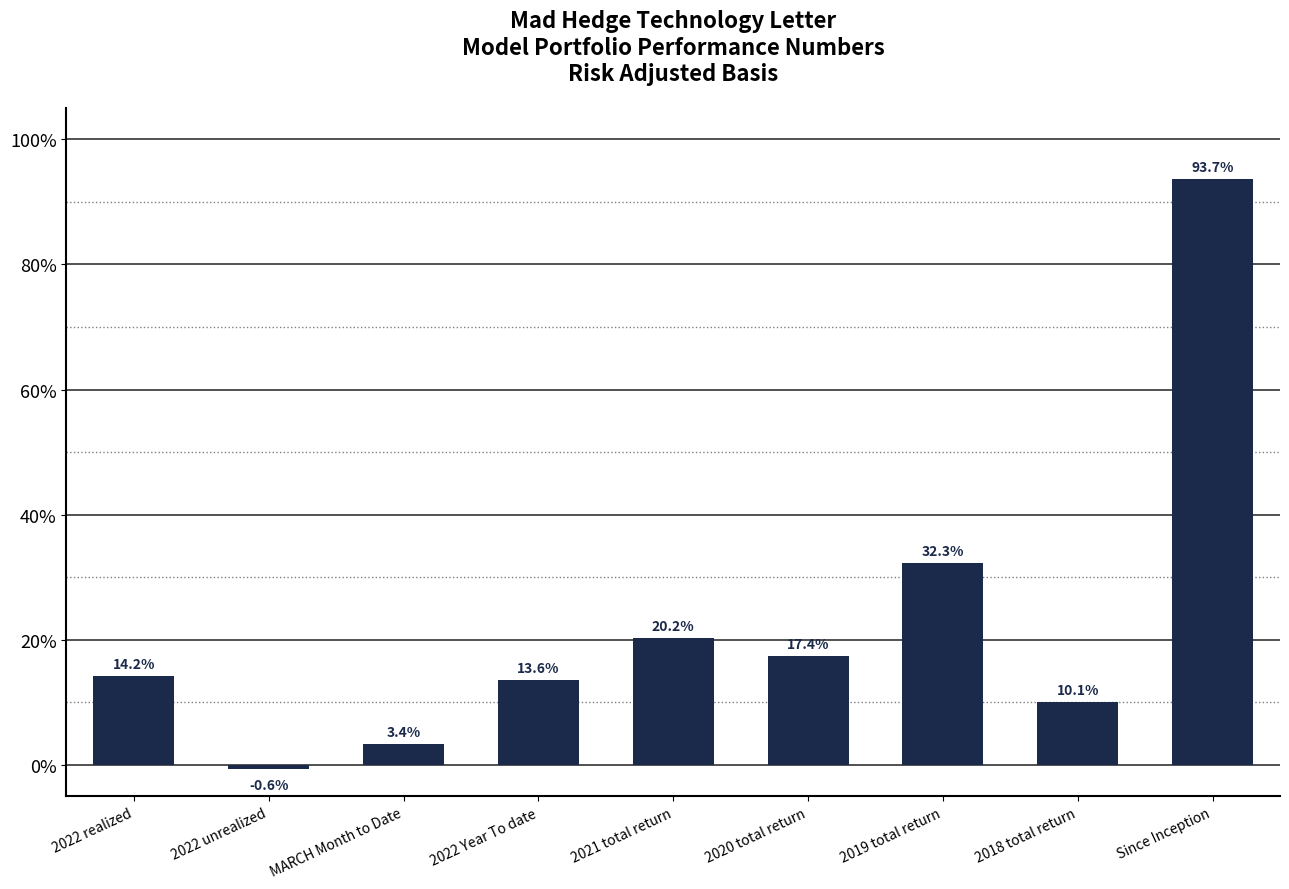

Between MARCH Month to Date and 2022 Year To date, which is larger?

2022 Year To date